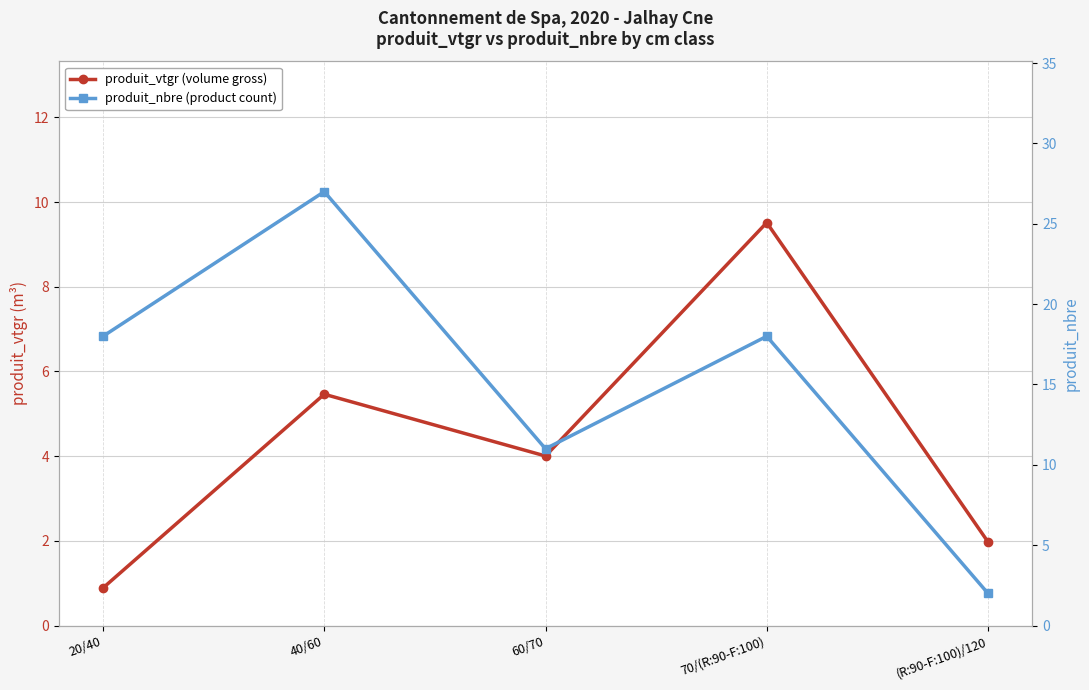

What is the minimum value shown in the chart?

0.9